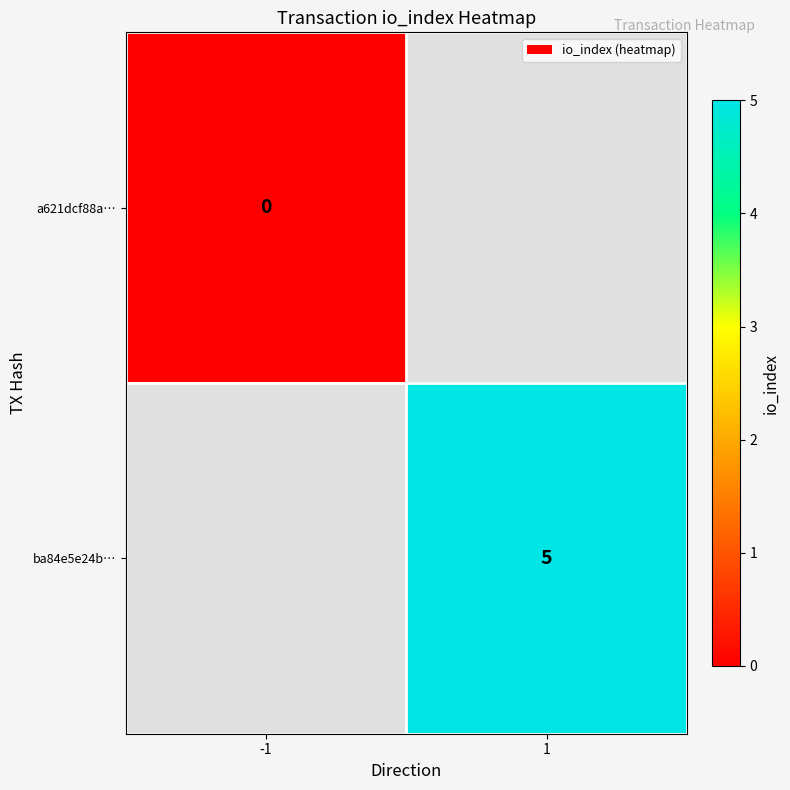

Is it true that ba84e5e24b… equals 7 at 1?

False